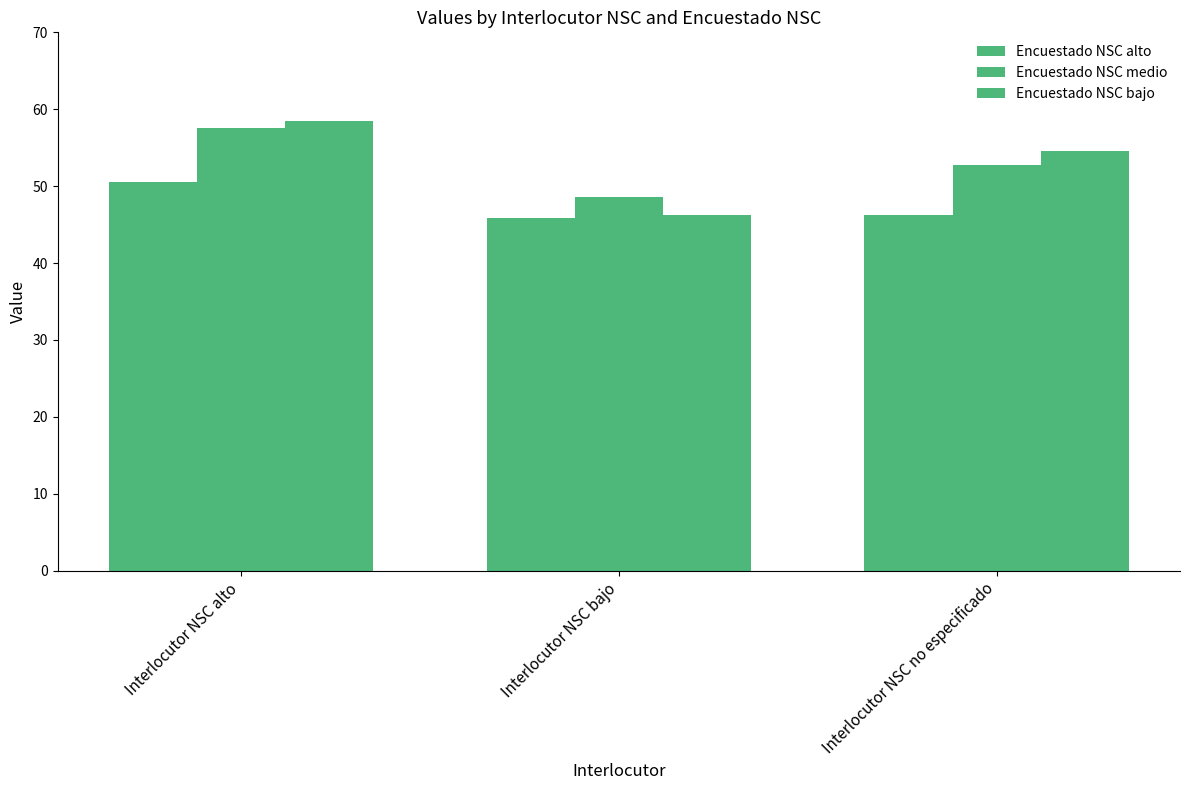

What is the label of the 1st bar from the left?

Interlocutor NSC alto